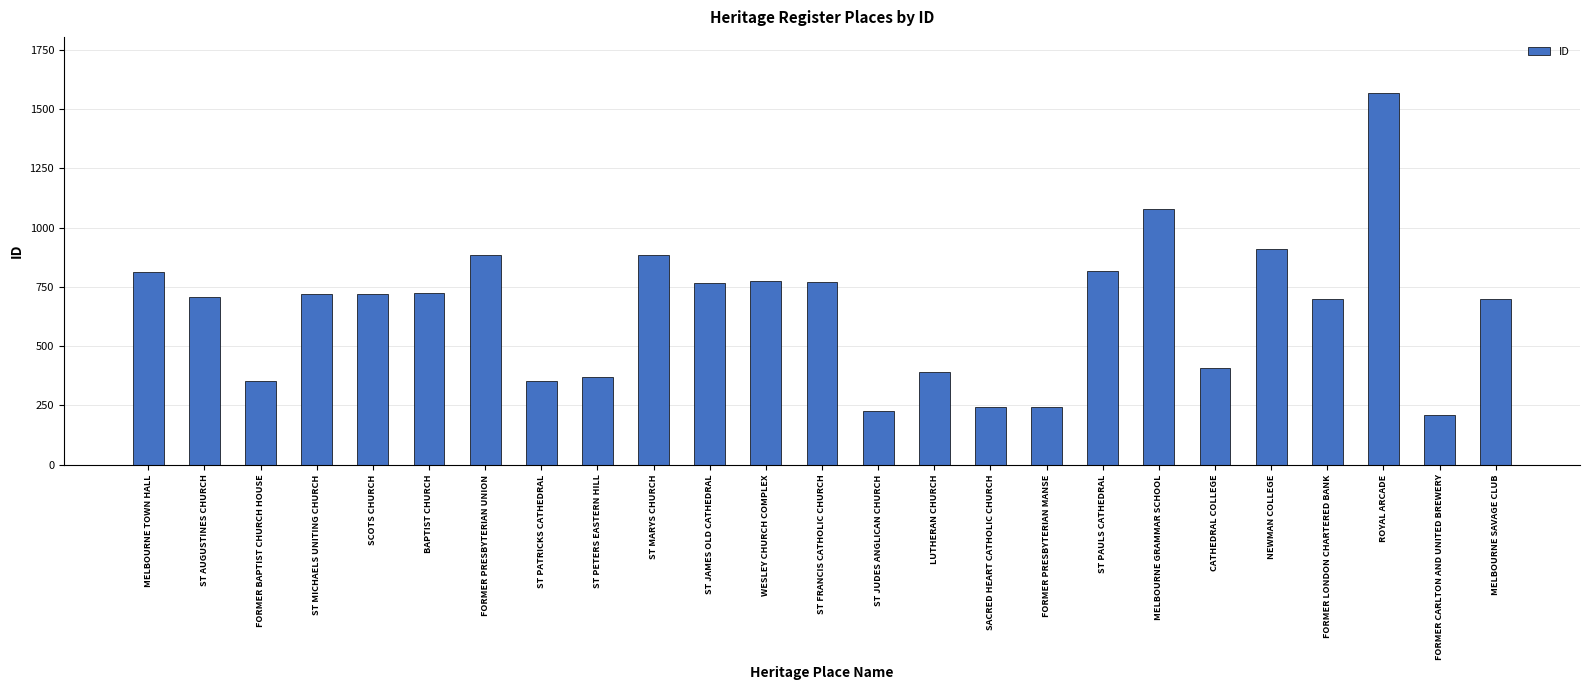

What is the change in value from ST AUGUSTINES CHURCH to NEWMAN COLLEGE?

+201